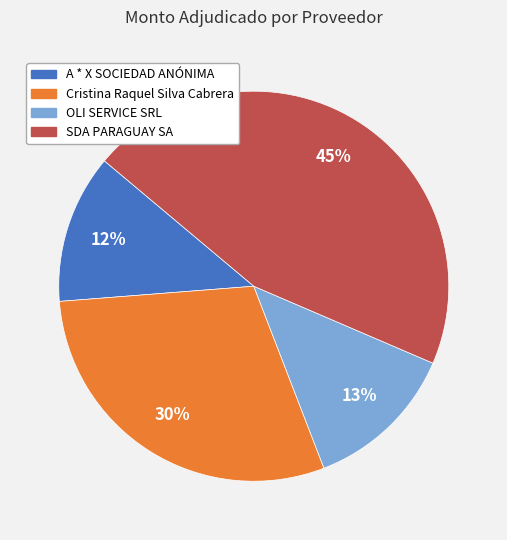

Does any single category account for the majority?

No